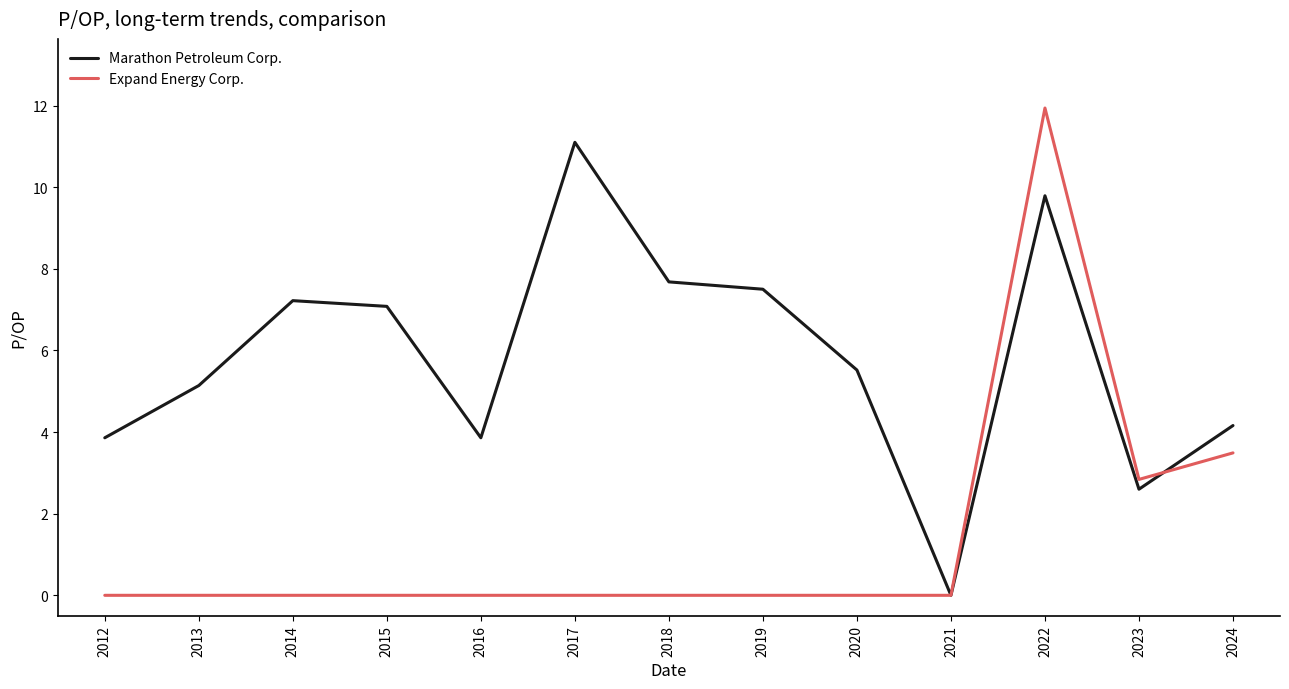

Is it true that Expand Energy Corp. equals 8.2 at 2016?

False